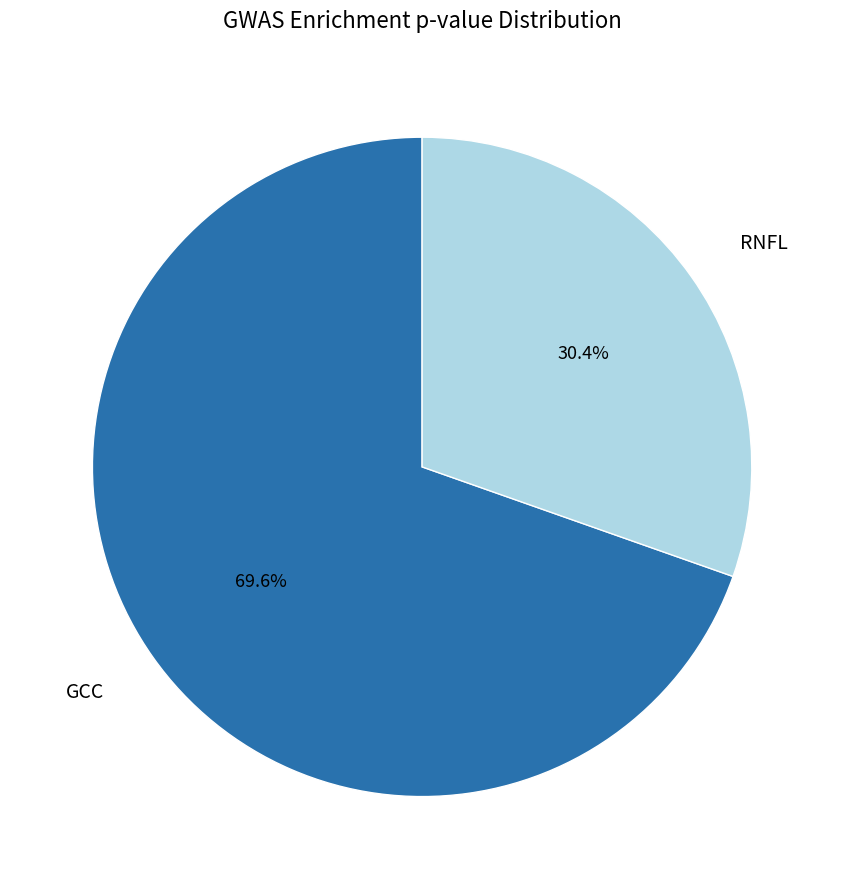

Does any single category account for the majority?

Yes